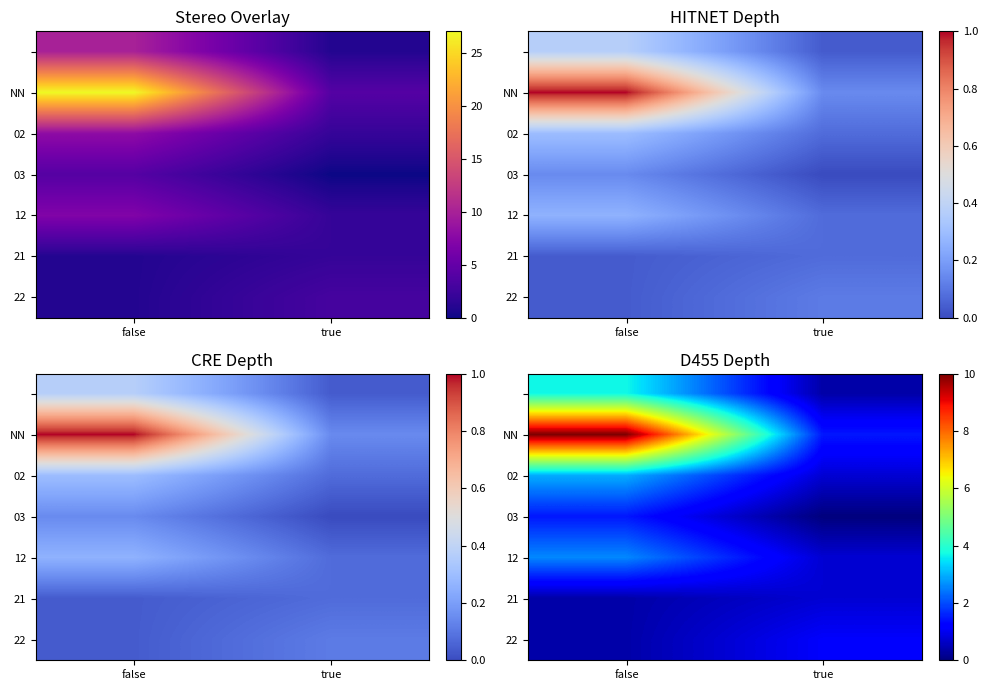

What is the difference between the maximum and minimum values in the 02 series?

2.2